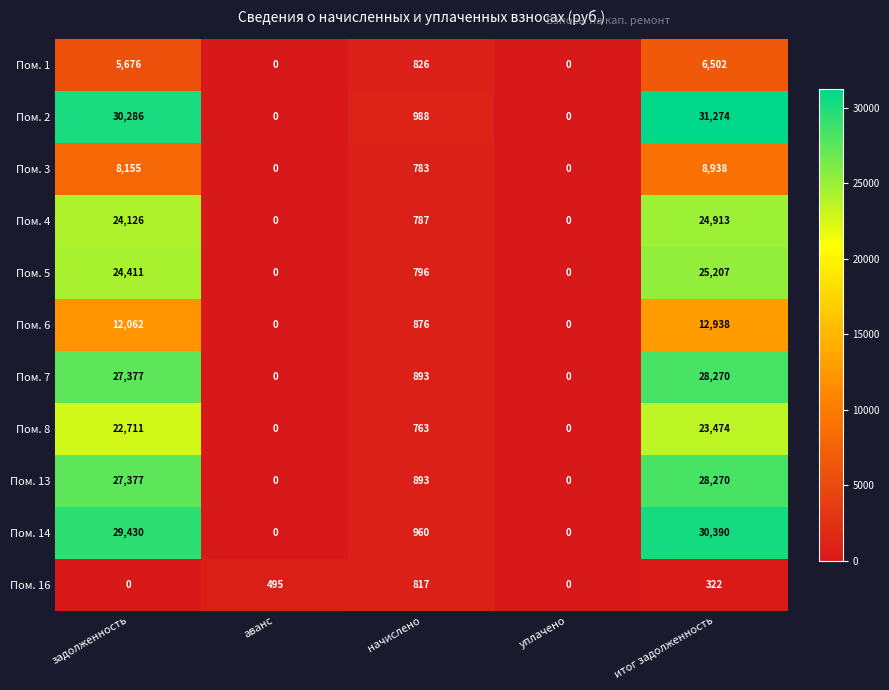

What is the average value of the Пом. 3 series?

3575